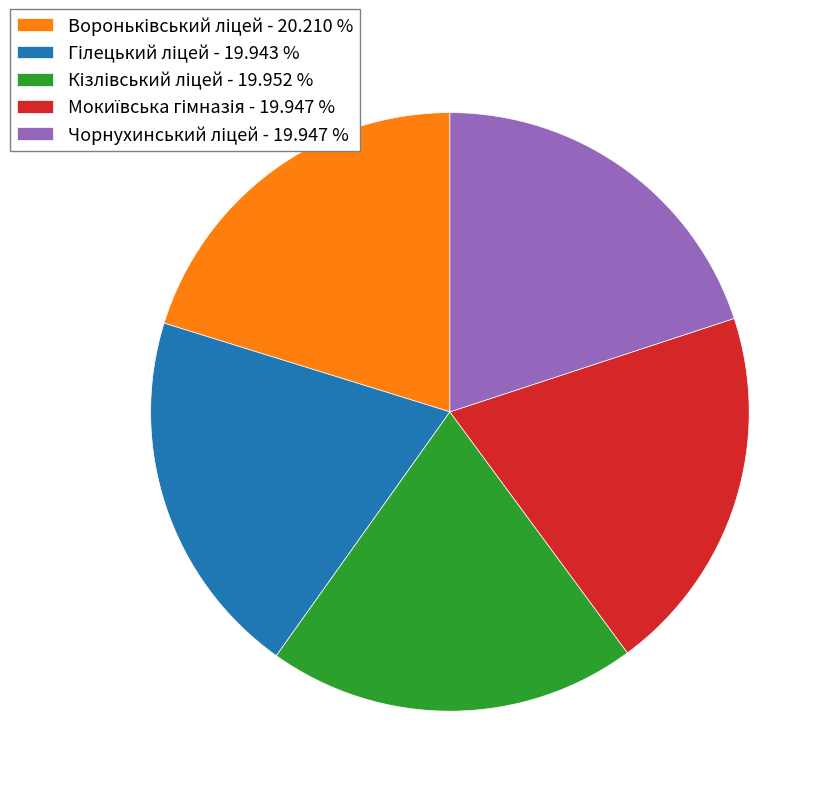

Is there a majority slice in this chart?

No